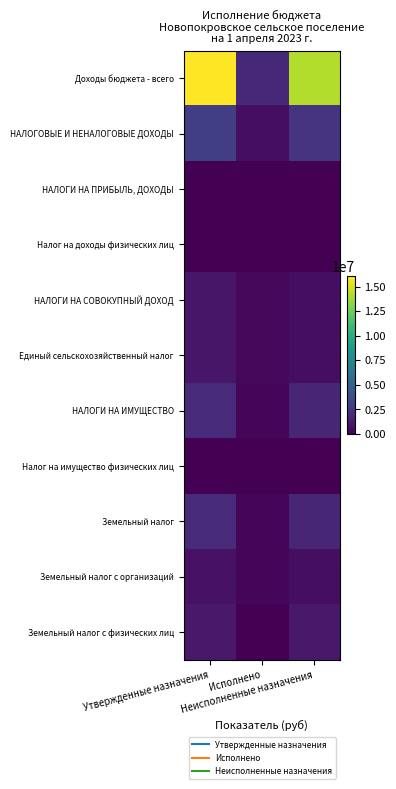

Which series has the largest total across all categories?

Доходы бюджета - всего